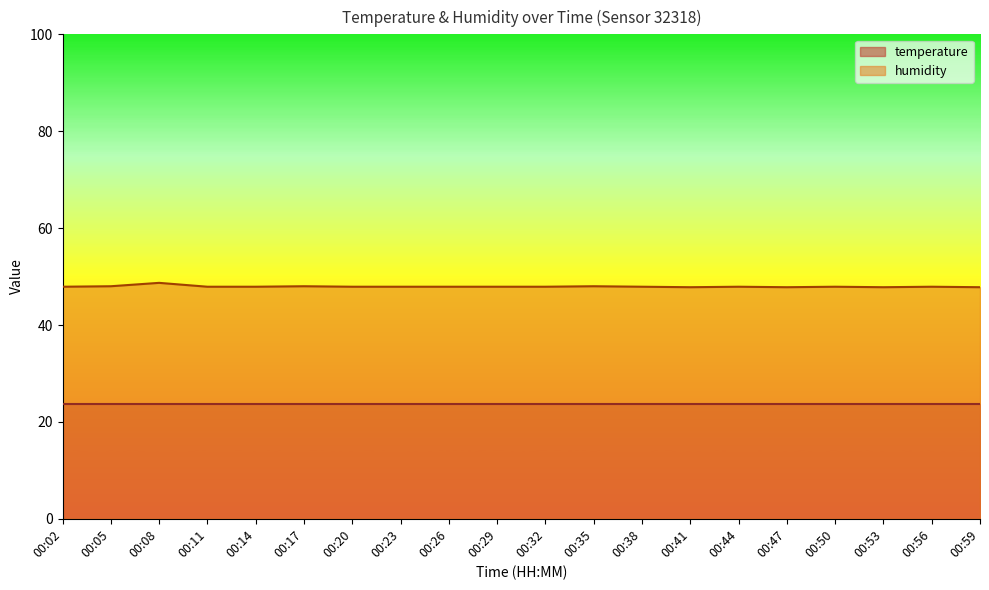

Which category has the highest value across all series?

00:08